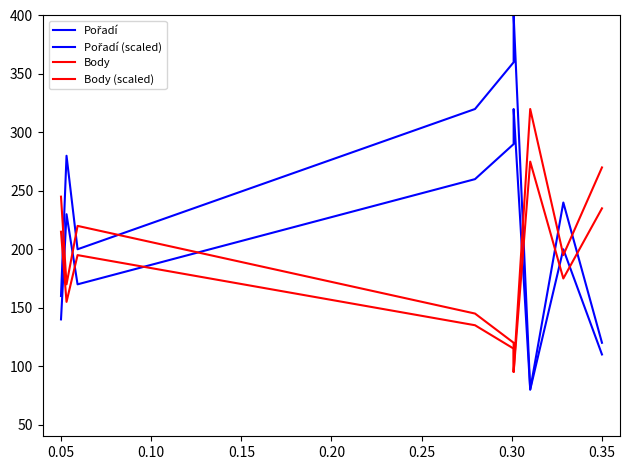

True or false: Pořadí has more than 1 points higher than both neighbors.

True